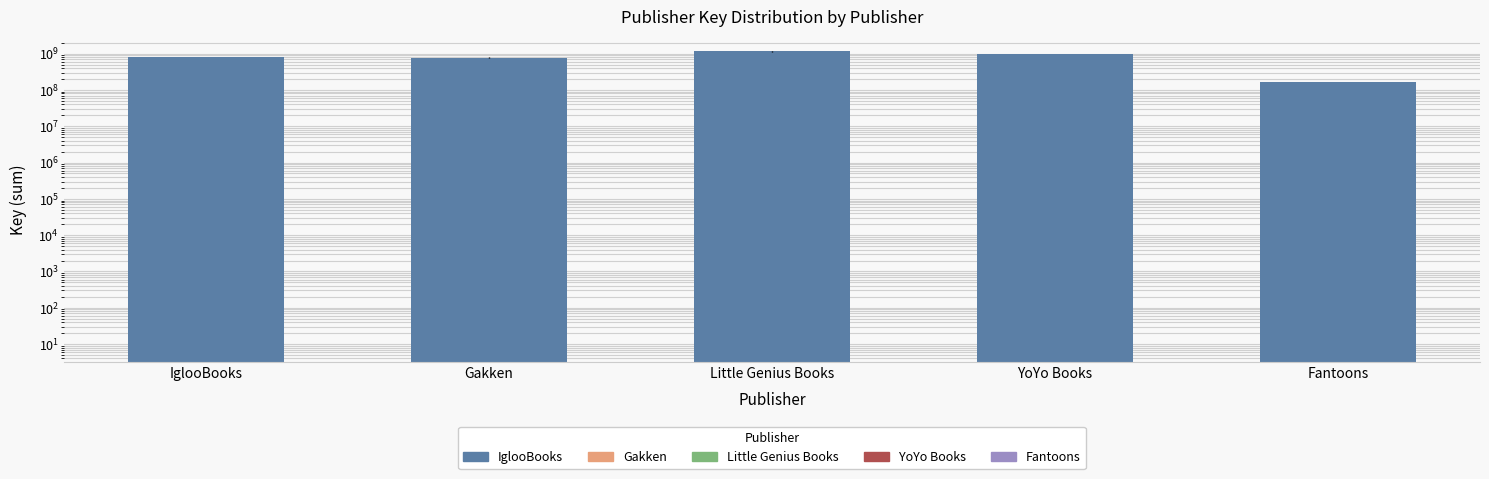

List the labels in order of value, smallest first.

Fantoons, Gakken, IglooBooks, YoYo Books, Little Genius Books